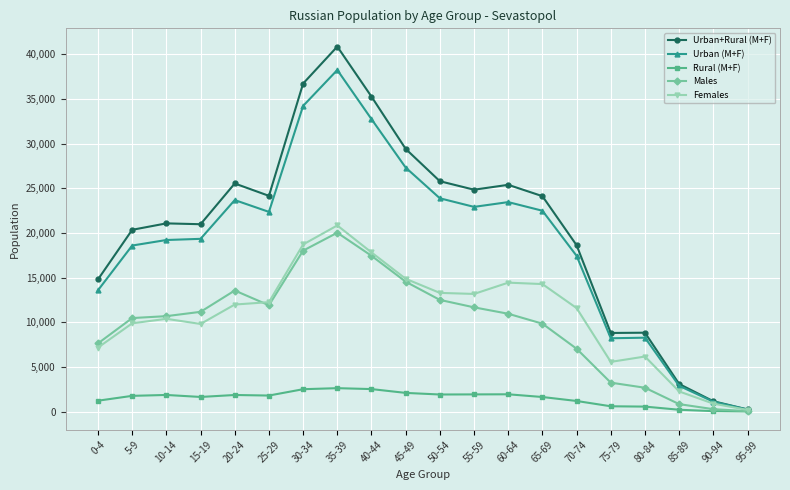

What is the sum of the Urban (M+F) values at 80-84 and 20-24?

31968